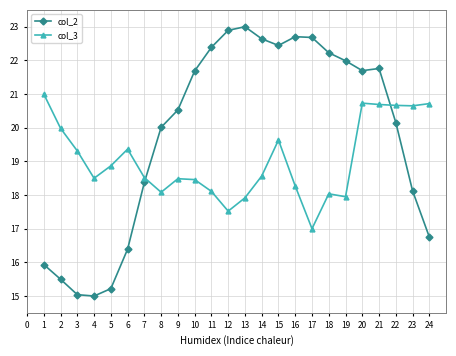

How many series are shown in this chart?

2